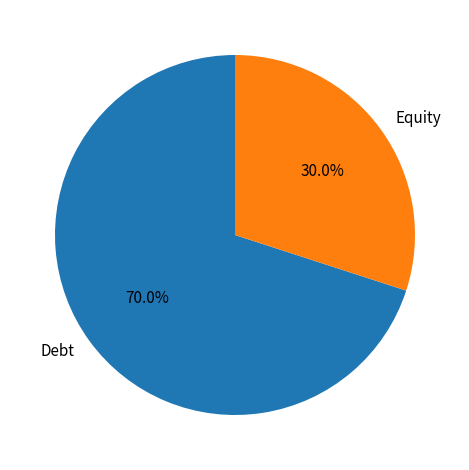

Between Debt and Equity, which is larger?

Debt